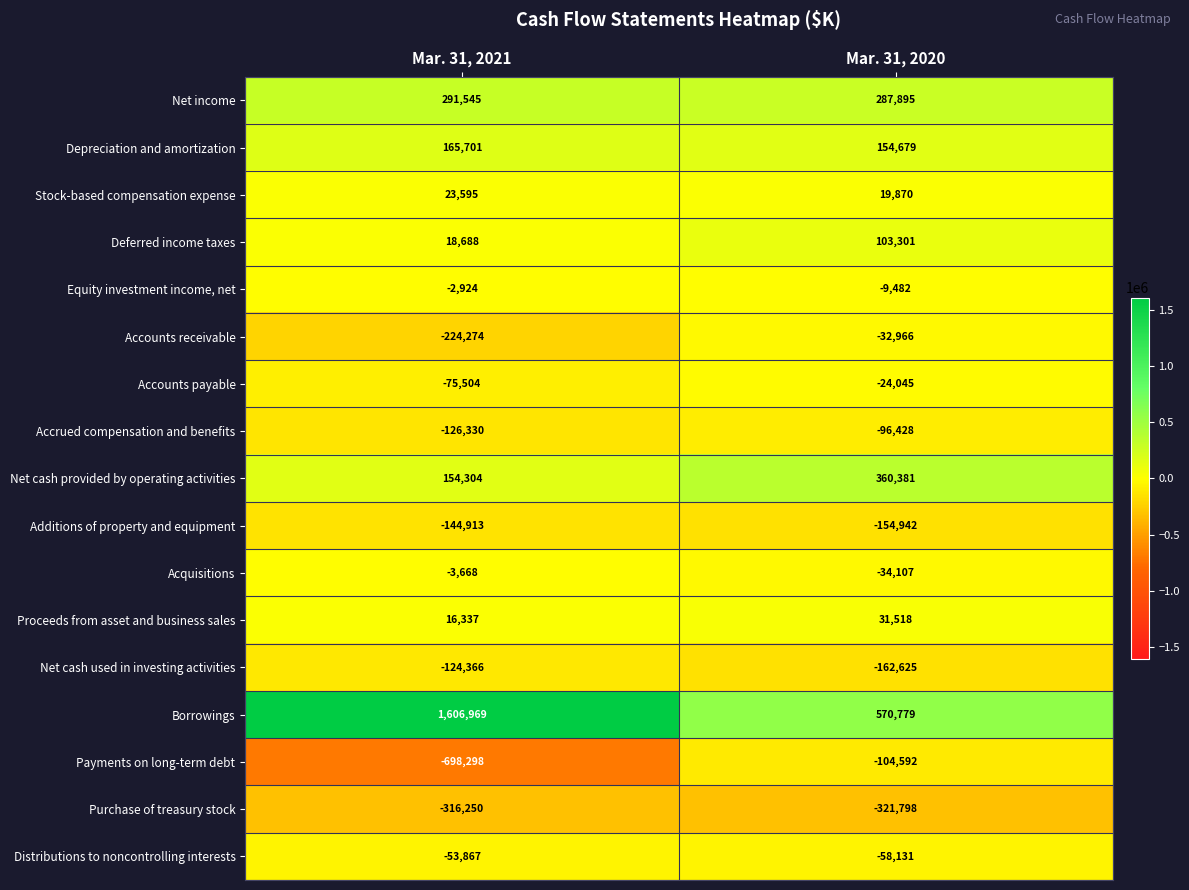

Which series has the largest total across all categories?

Borrowings